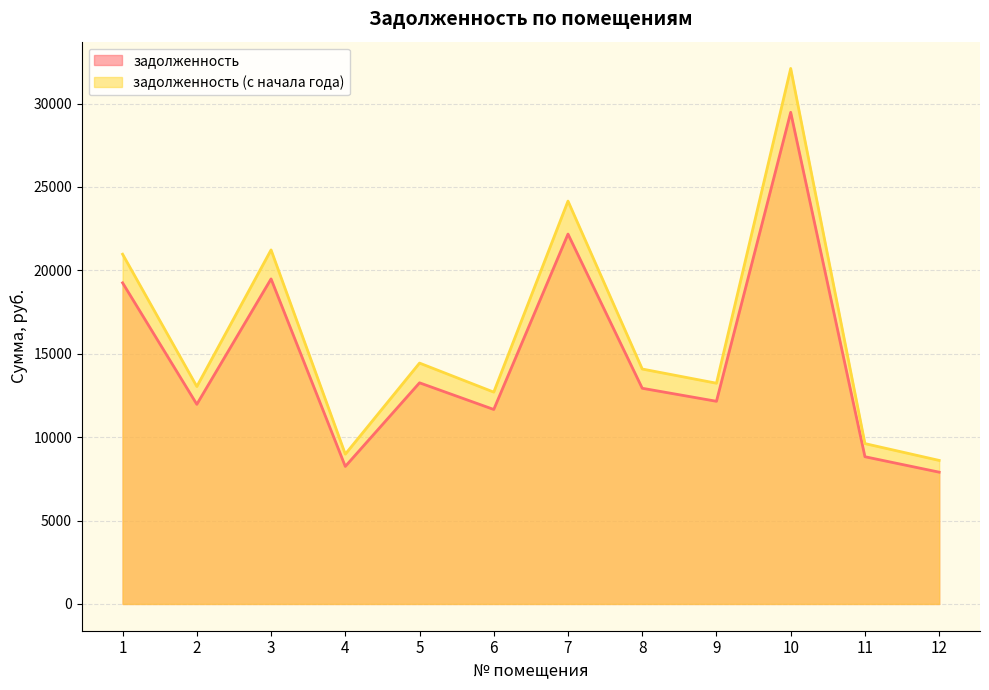

What is the difference between the maximum and minimum values in the задолженность series?

21574.1